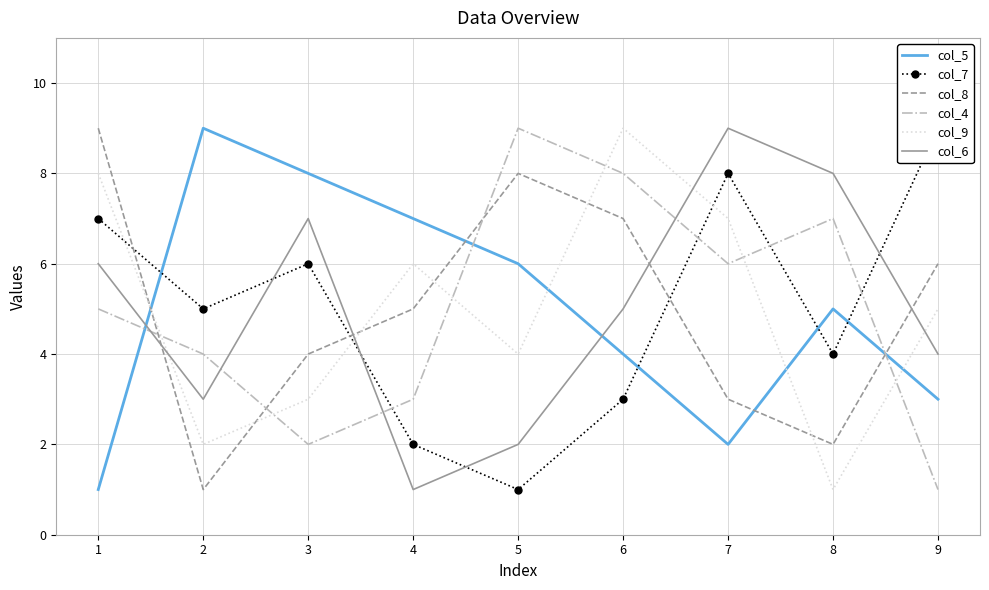

Is the value of col_6 at 9 greater than the value of col_8 at 1?

No